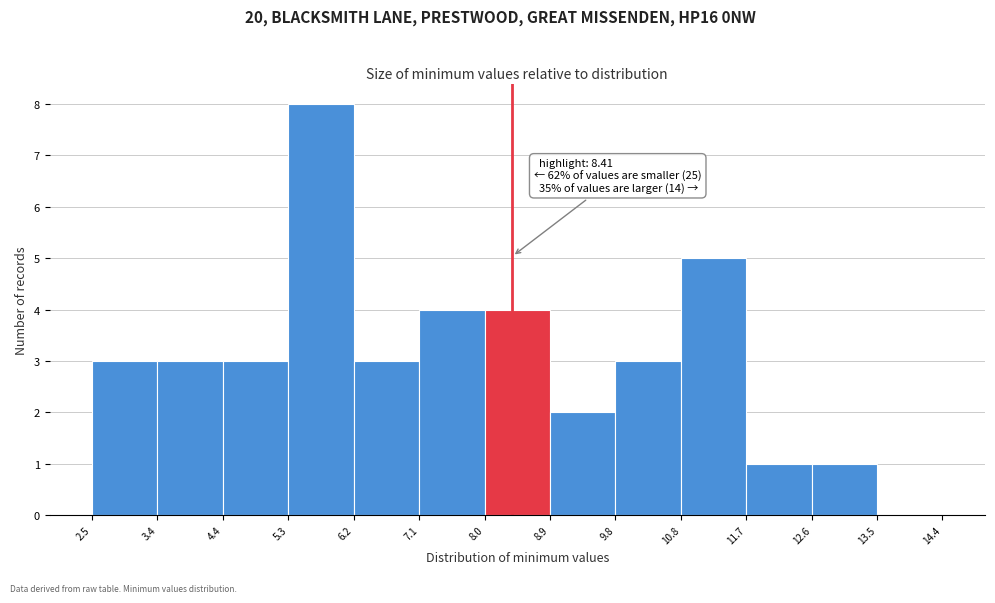

Which range on the x-axis has the tallest bar?

5.3 to 6.2